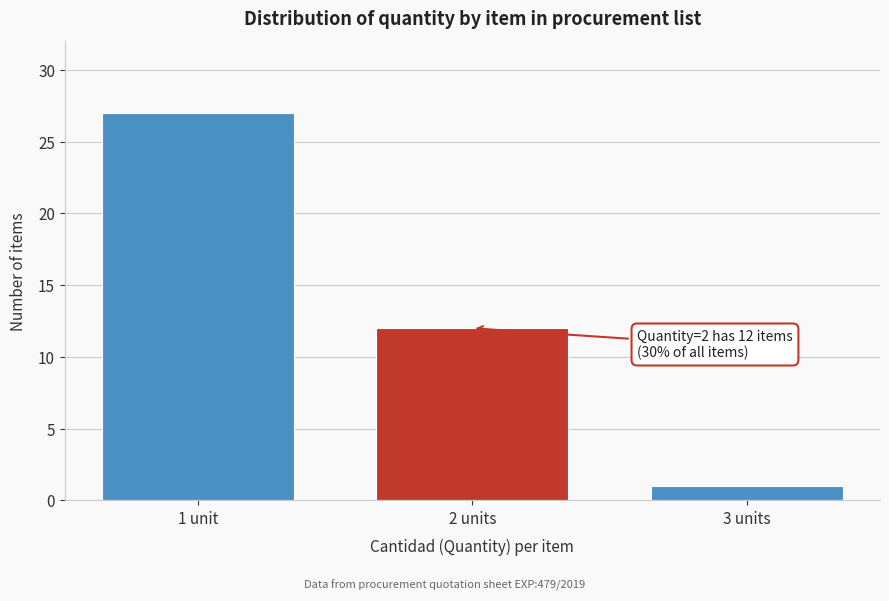

Reading right to left, list all the values displayed in this chart.

3 units=1	2 units=12	1 unit=27